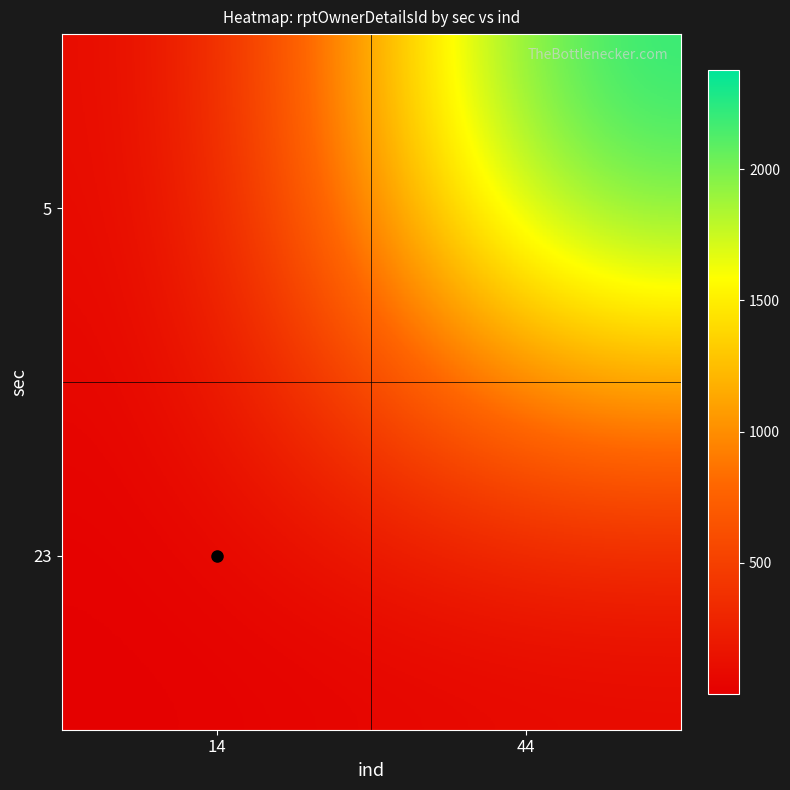

List the series in order of their peak value, lowest first.

23, 5